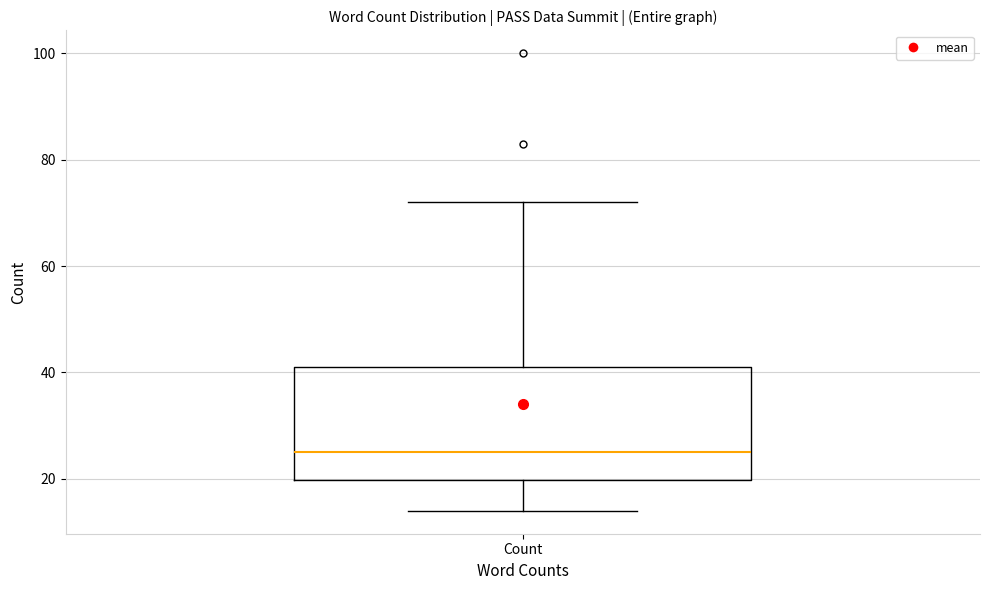

Read this box plot against the y-axis: the position of the median line, the range covered by the box, and the ends of both whiskers. The values are not printed on the chart, so give them approximately, as read against the axis.

median 26, box 20 to 42, whiskers 14 to 72